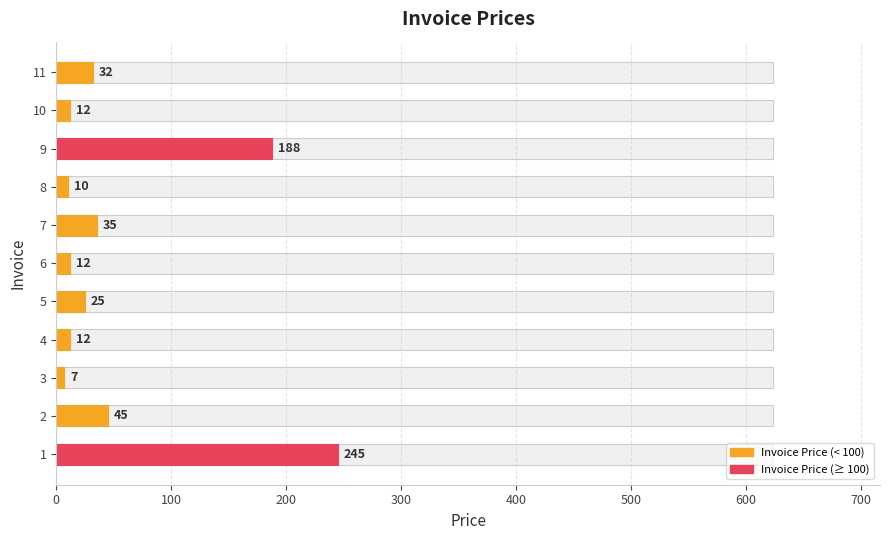

Which has a higher value, 7 or 4?

7